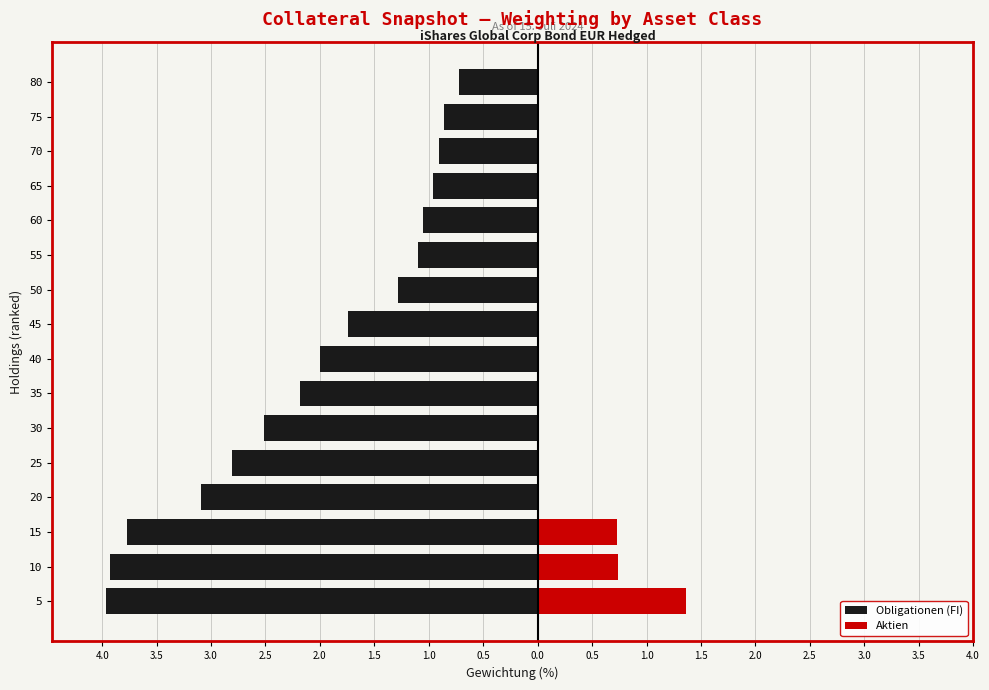

How many positive values does the Aktien series have?

3